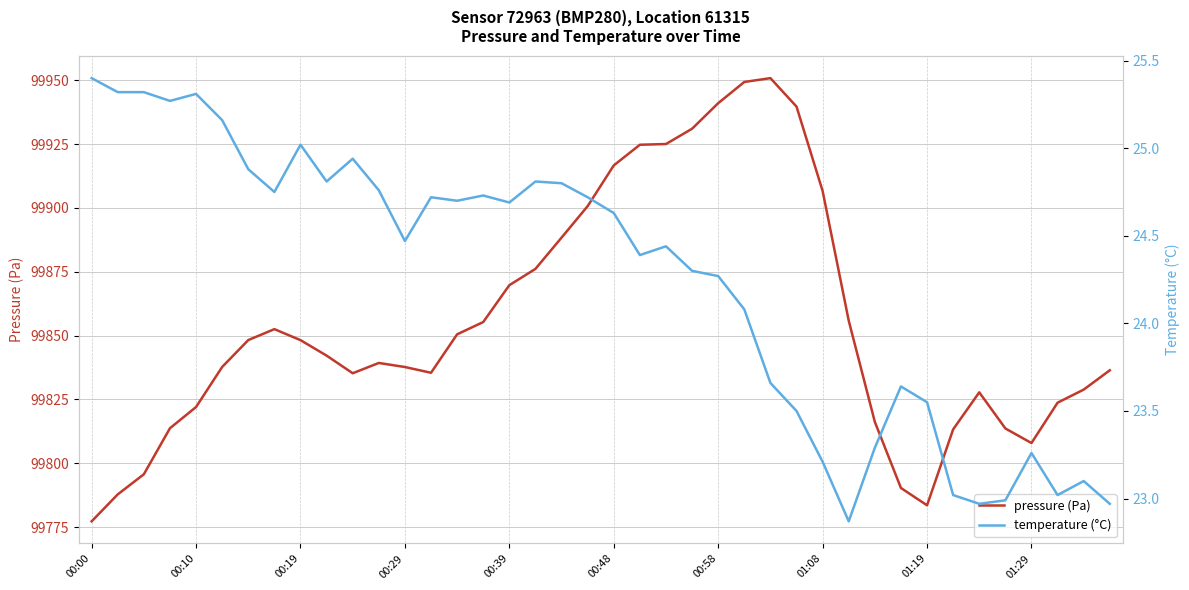

Rank the series at 25 from lowest to highest value.

temperature (°C), pressure (Pa)